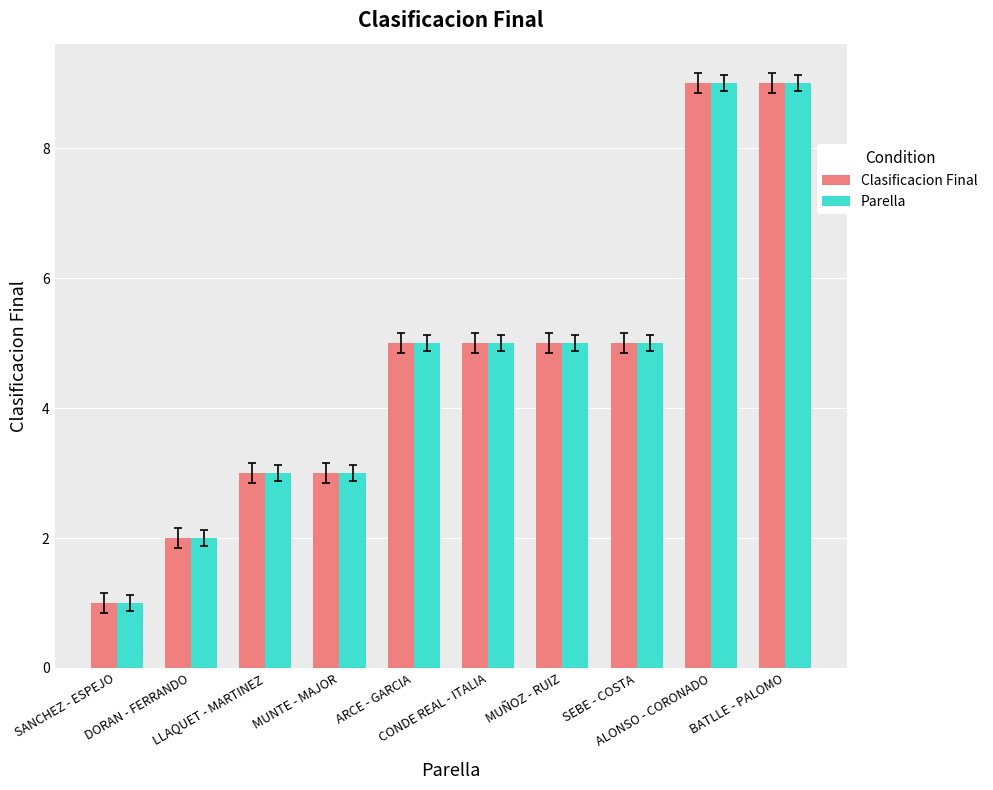

Is it true that Clasificacion Final equals 1 at SEBE - COSTA?

False